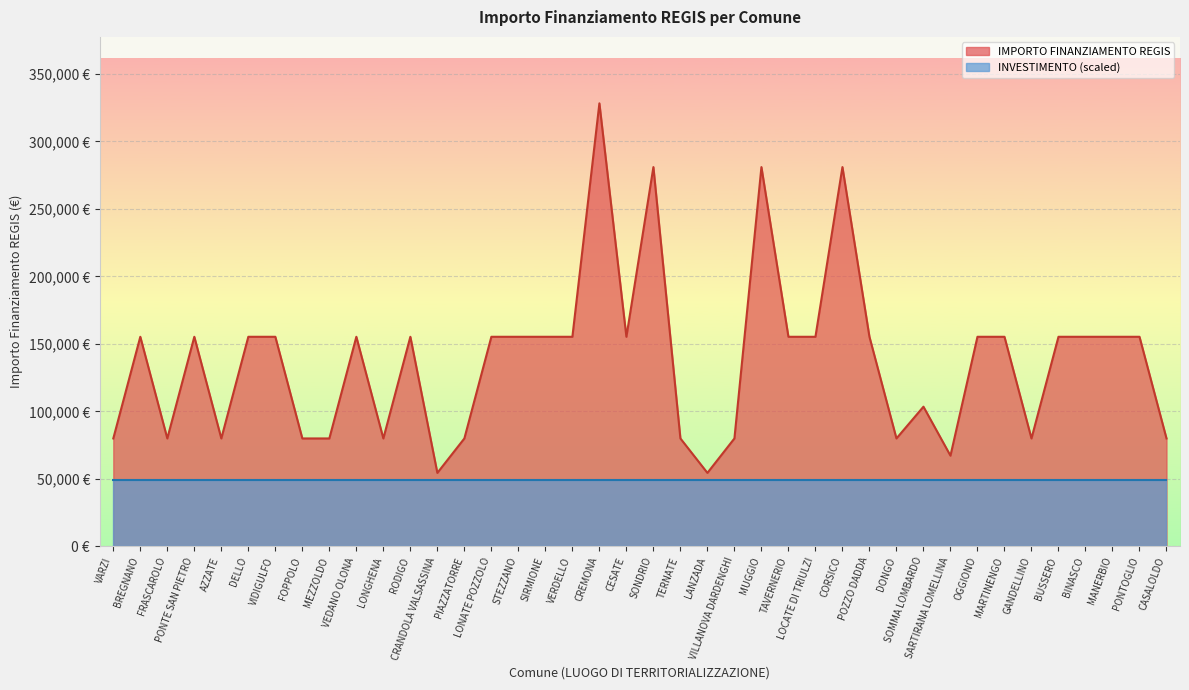

True or false: there are more than 0 points higher than both neighbors.

True